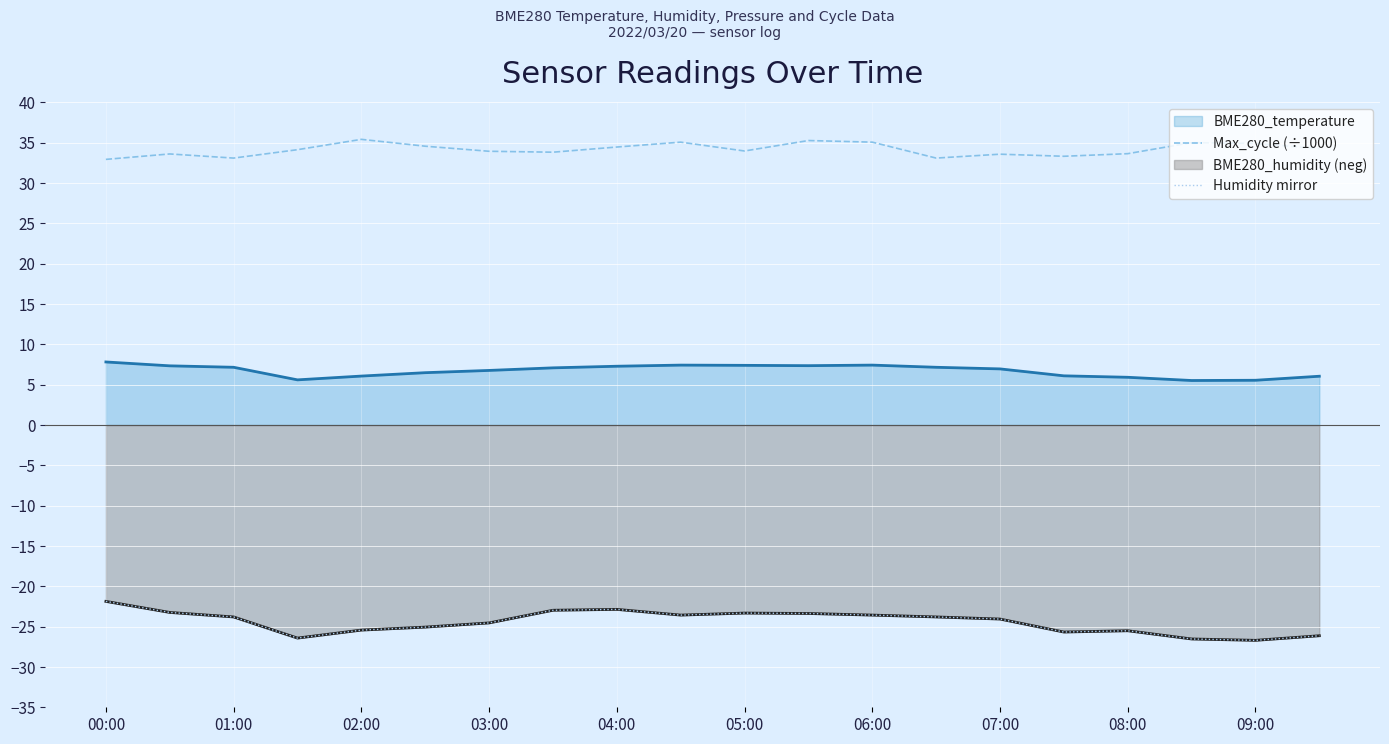

What is the sum of the Max_cycle (÷1000) values at 00:00 and 04:00?

67.4